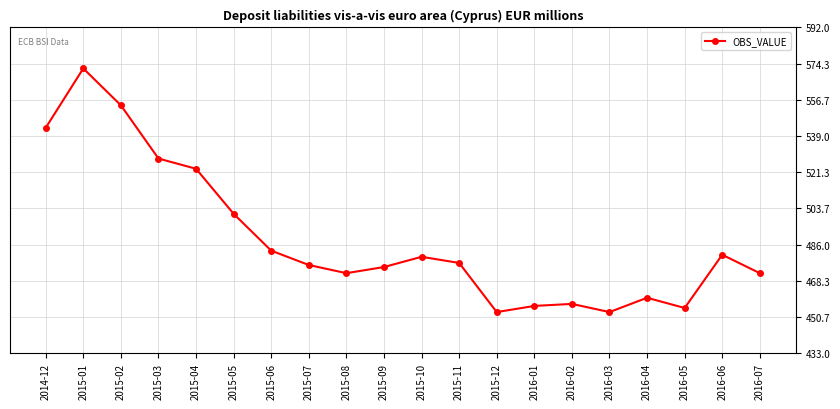

Which label corresponds to the largest value in the chart?

2015-01